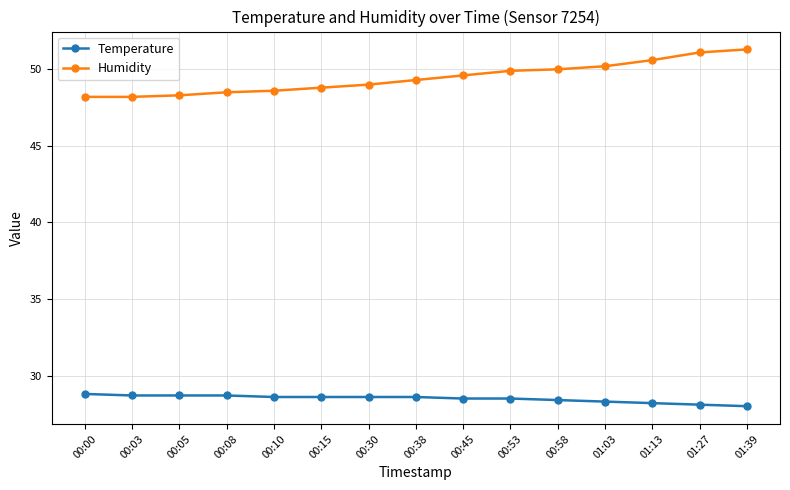

What is the difference between the highest and lowest values at 01:39?

23.3